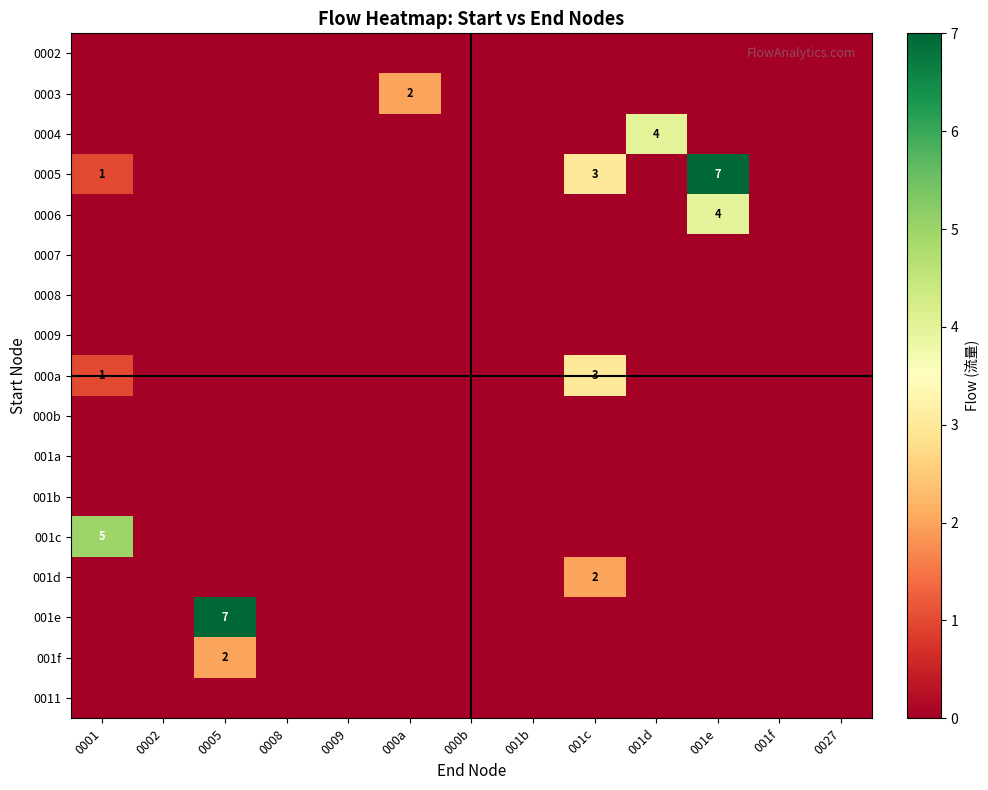

True or false: 0011 has a value of 0 at 0001.

True